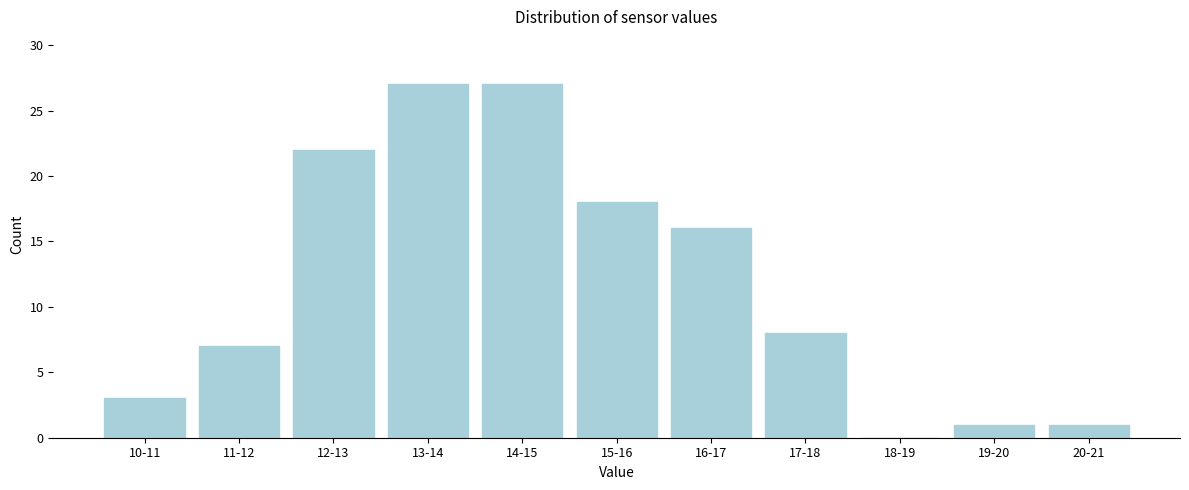

Reading left to right, list all the values displayed in this chart.

10-11=3	11-12=7	12-13=22	13-14=27	14-15=27	15-16=18	16-17=16	17-18=8	18-19=0	19-20=1	20-21=1